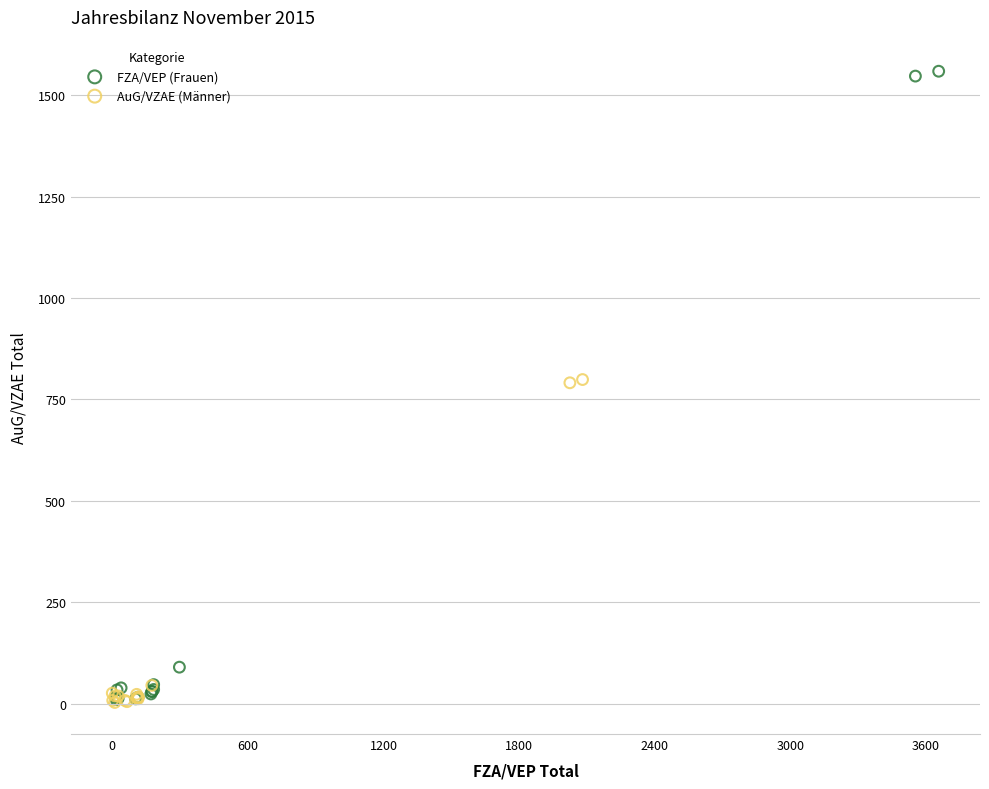

What are all the series names shown in the legend?

FZA/VEP (Frauen), AuG/VZAE (Männer)